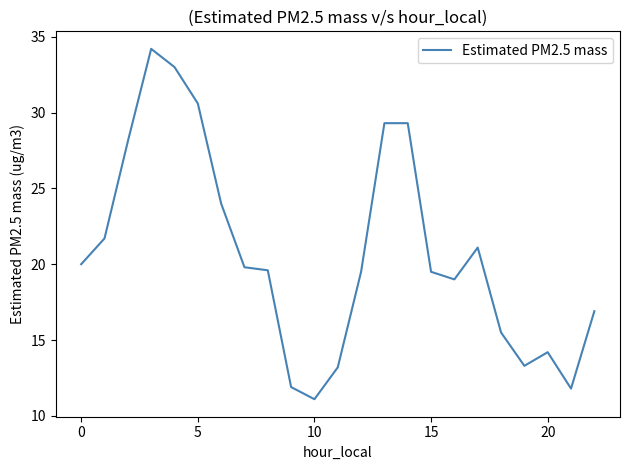

What is the maximum value shown in the chart?

34.2